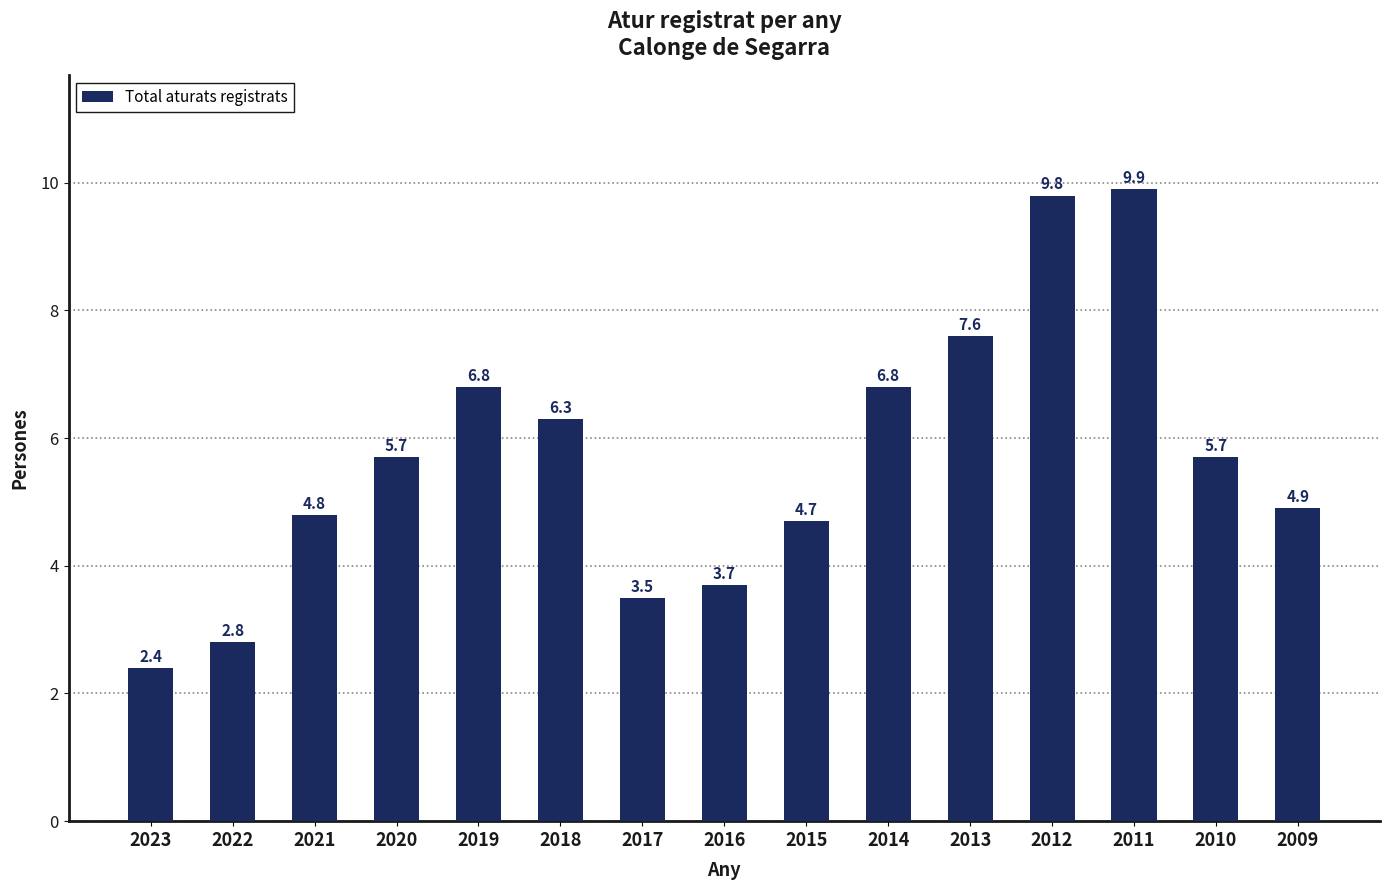

What is the change in value from 2019 to 2017?

-3.3